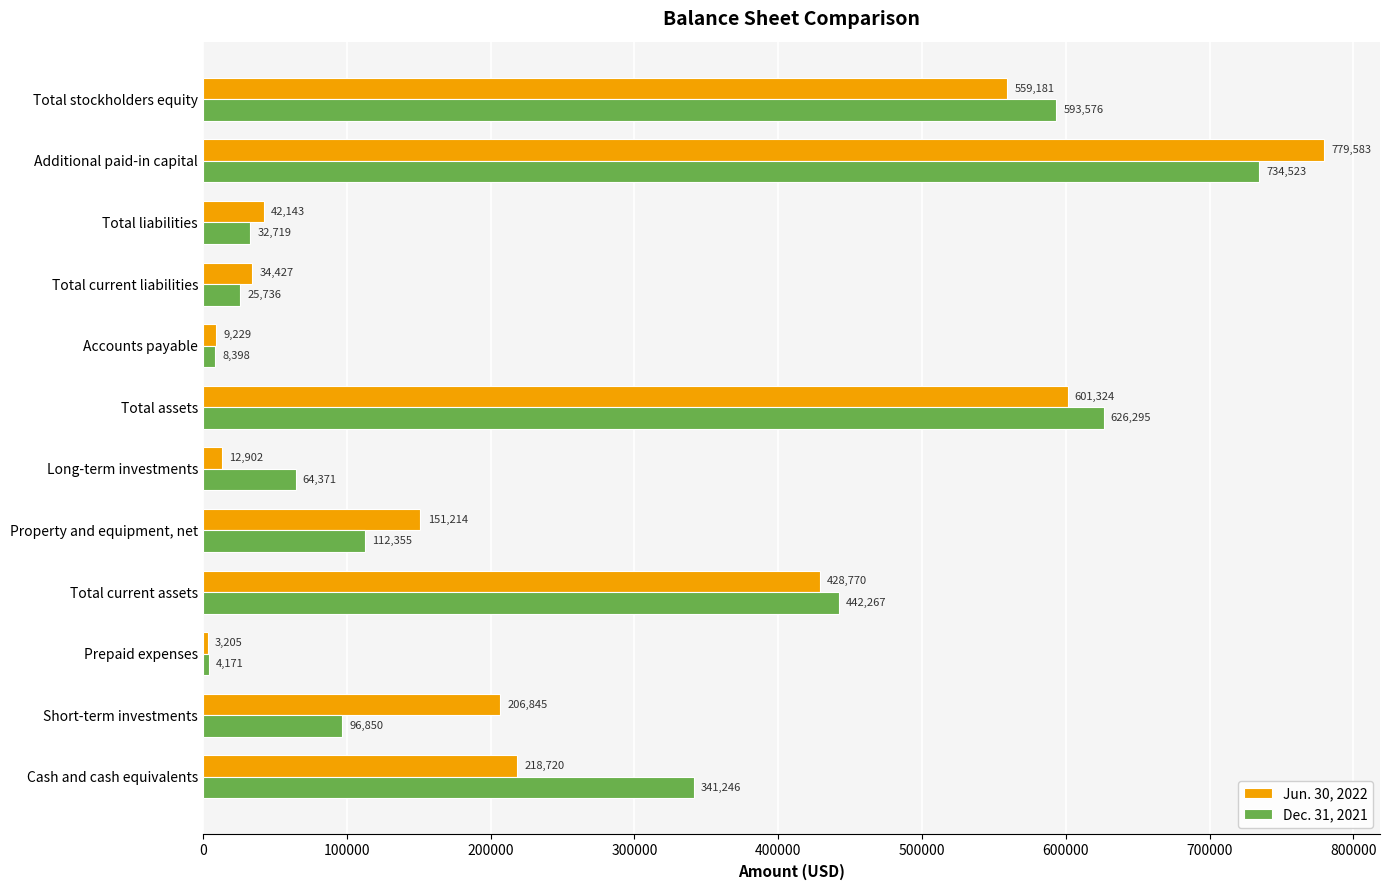

The Dec. 31, 2021 series shows 25736 at Total current liabilities. True or false?

True